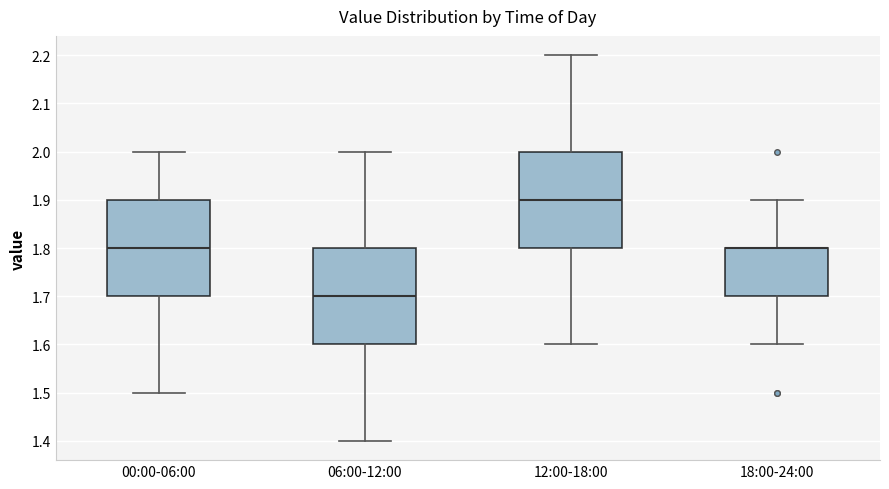

Reading left to right, transcribe this box plot: for each box, give where its median line is, the range the box spans, and where its two whiskers end, as read against the y-axis. The values are not printed on the chart, so give them approximately, as read against the axis.

00:00-06:00: median 1.8, box 1.7 to 1.9, whiskers 1.5 to 2.0
06:00-12:00: median 1.7, box 1.6 to 1.8, whiskers 1.4 to 2.0
12:00-18:00: median 1.9, box 1.8 to 2.0, whiskers 1.6 to 2.2
18:00-24:00: median 1.8 (drawn on the box's upper edge), box 1.7 to 1.8, whiskers 1.6 to 1.9